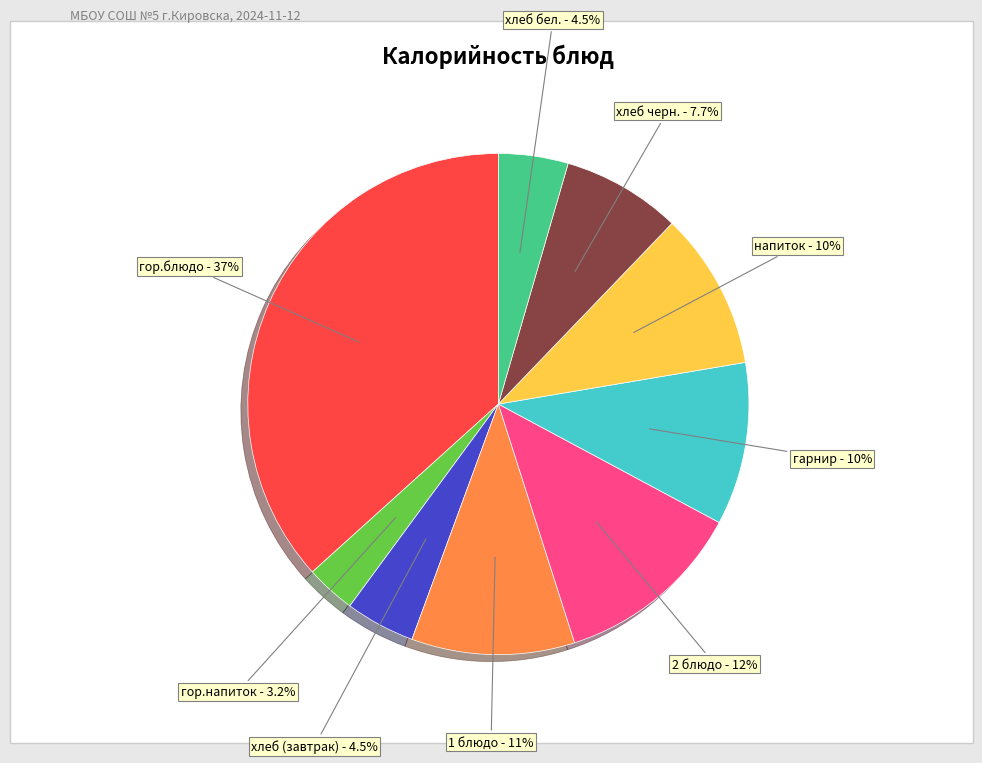

Is there any slice that represents more than half of the pie?

No